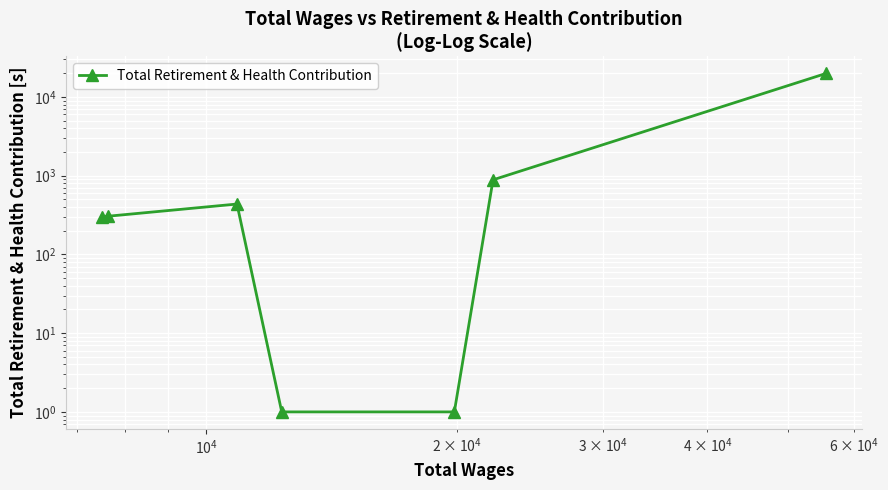

Reading left to right, transcribe all the data shown in this chart.

300	305	436	1	1	885	19878